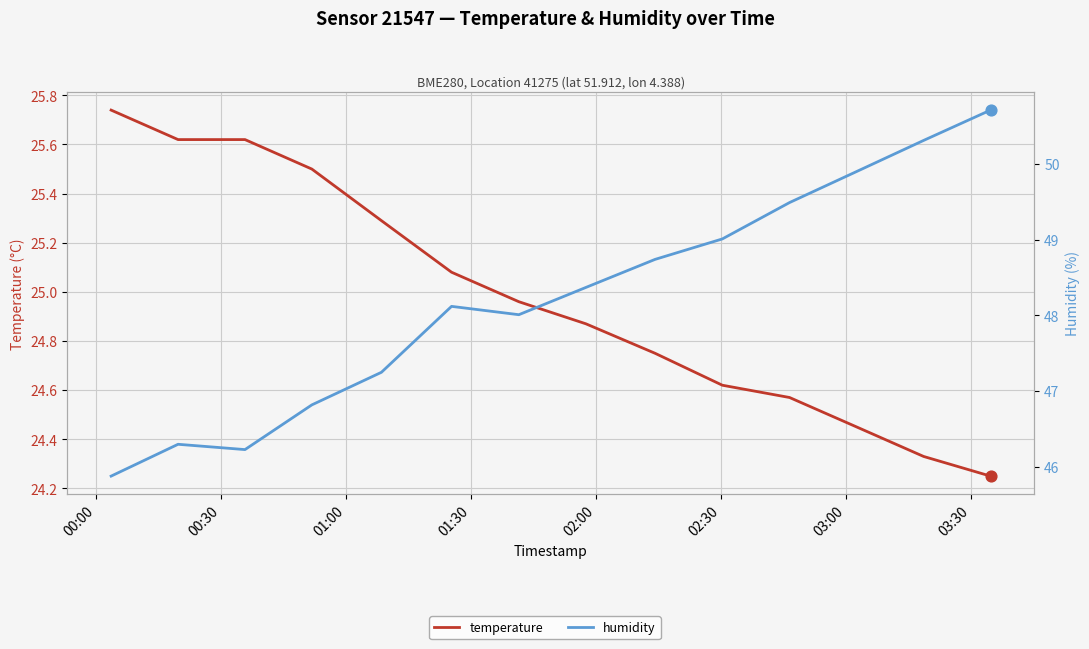

What are all the series names shown in the legend?

temperature, humidity